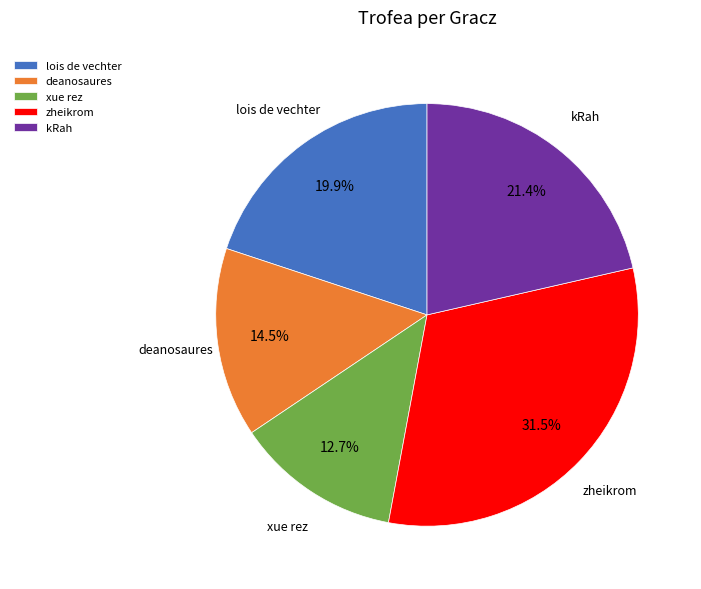

Rank the categories by value from highest to lowest.

zheikrom, kRah, lois de vechter, deanosaures, xue rez